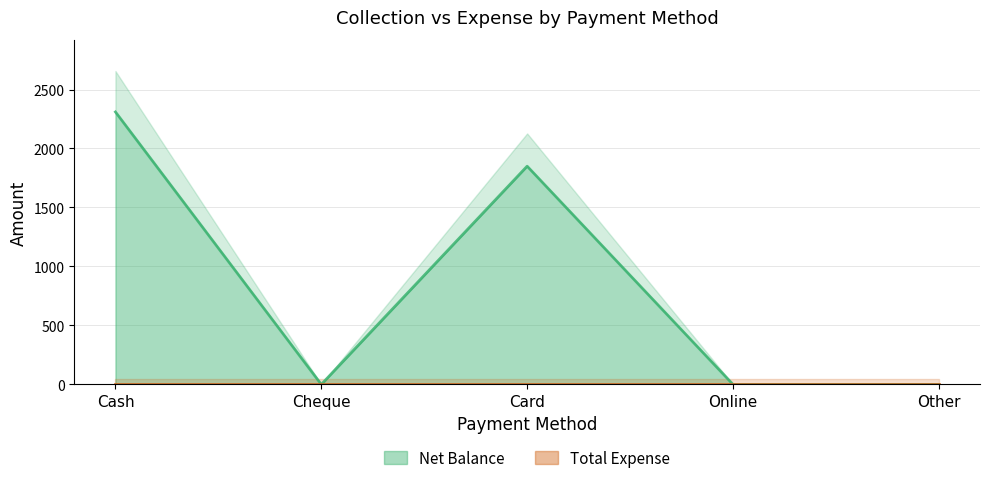

How many points are higher than both their immediate neighbors (excluding endpoints)?

1